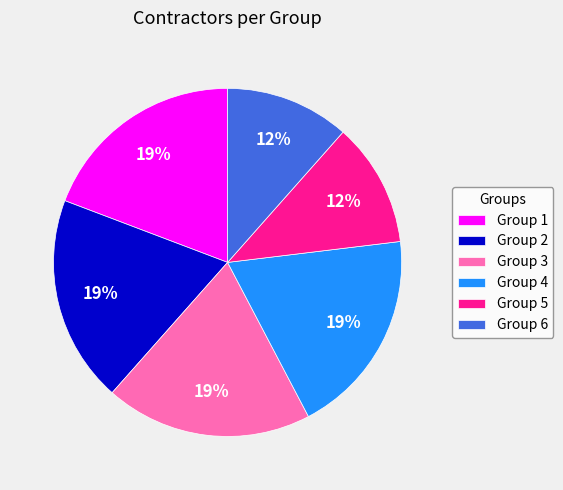

Is it true that Group 4 is 19% of the pie?

True